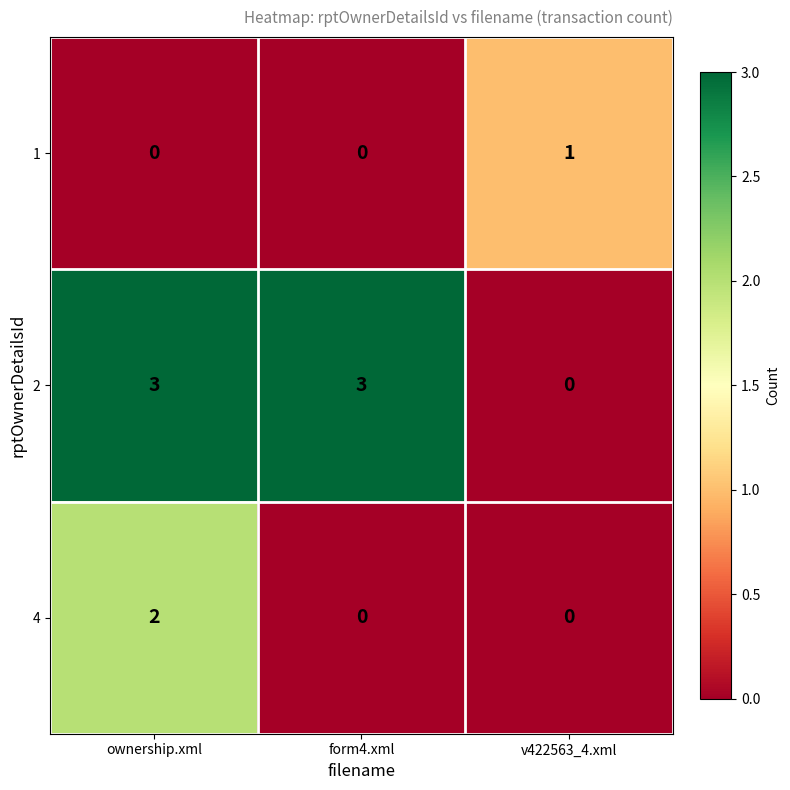

Which series has the largest range (max minus min)?

2